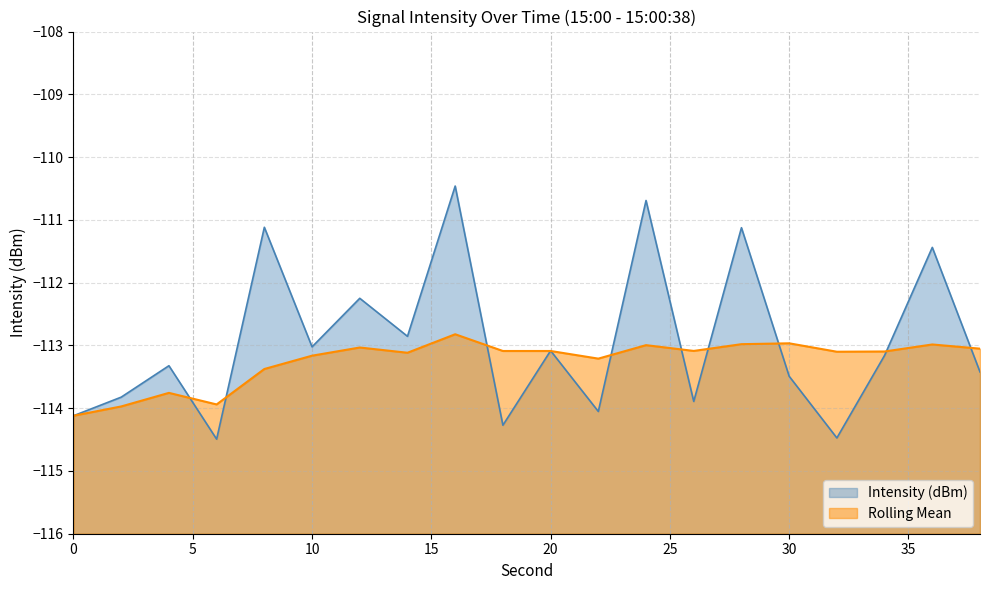

How many lines are shown in the chart?

2